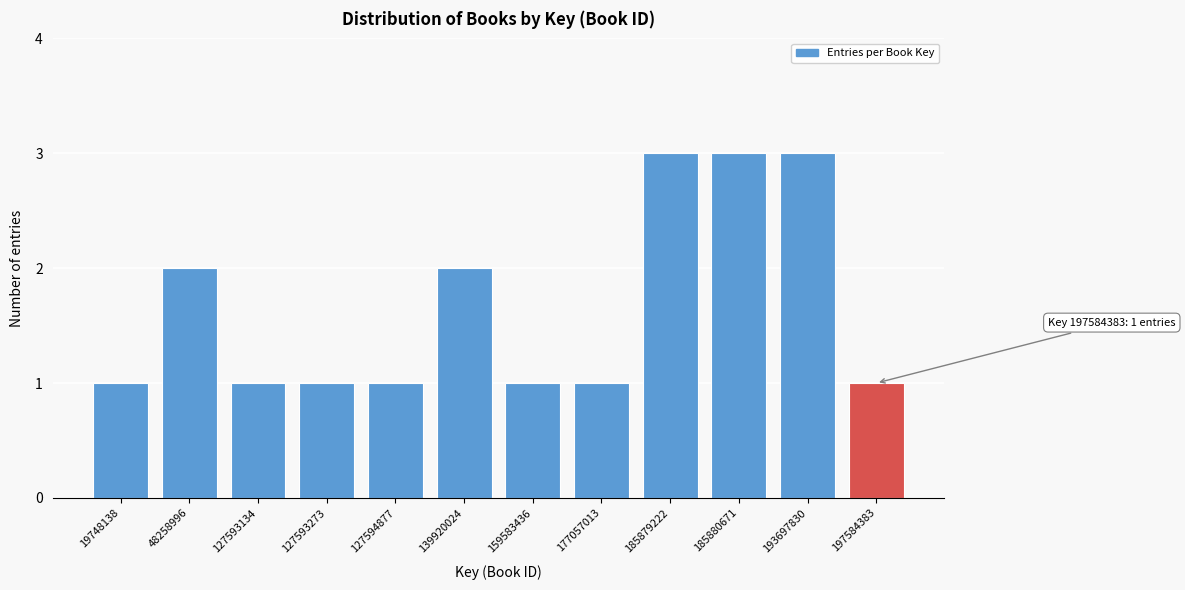

Reading left to right, extract all data points from this chart.

19748138=1	48258996=2	127593134=1	127593273=1	127594877=1	139920024=2	159583436=1	177057013=1	185879222=3	185880671=3	193697830=3	197584383=1